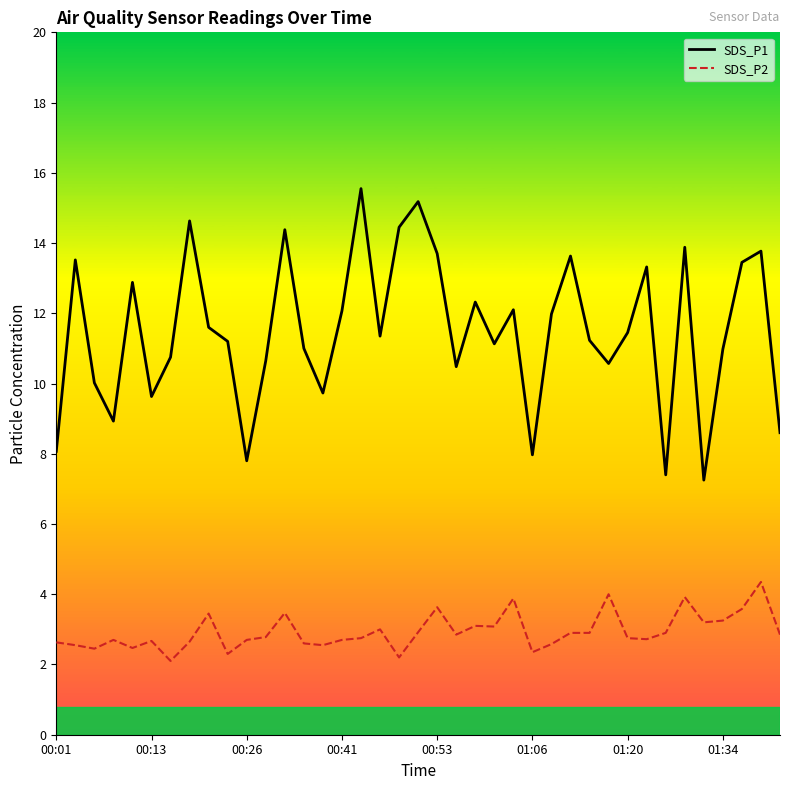

Rank the series by their maximum value, from lowest to highest.

SDS_P2, SDS_P1